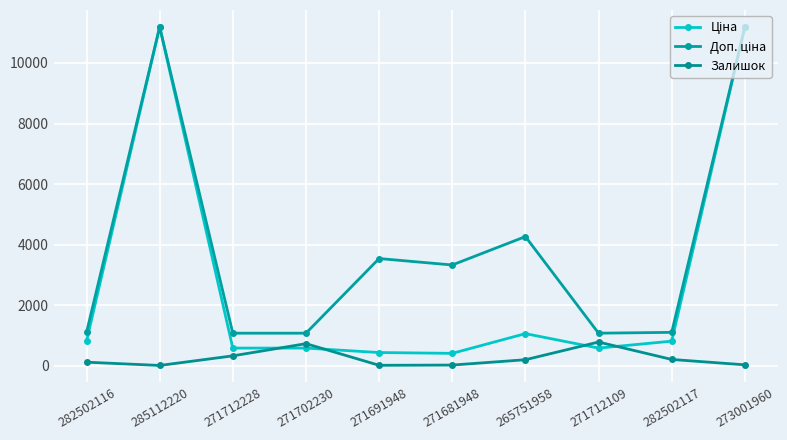

How many lines are shown in the chart?

3